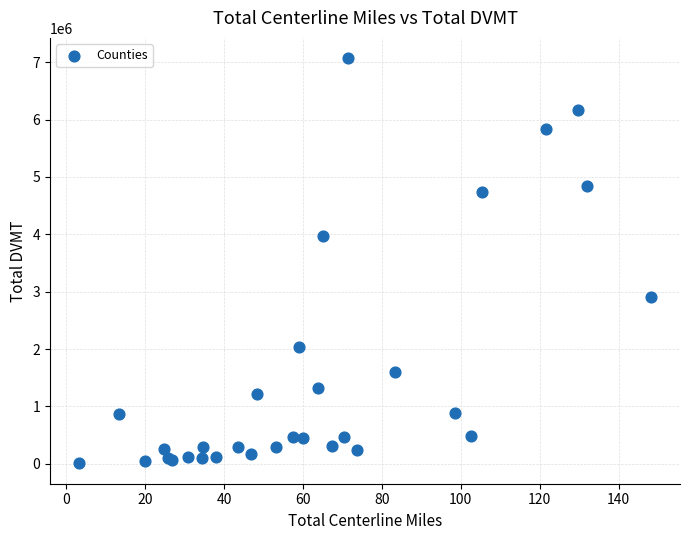

What Y value in the scatter plot is closest to 3538312?

3966634.0